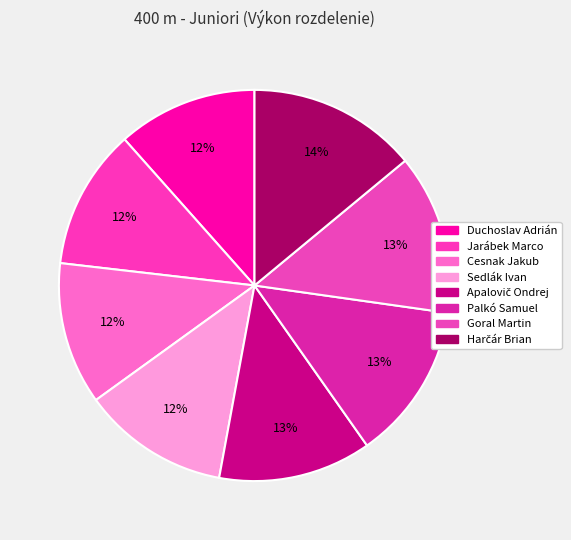

How many slices are in this pie chart?

8